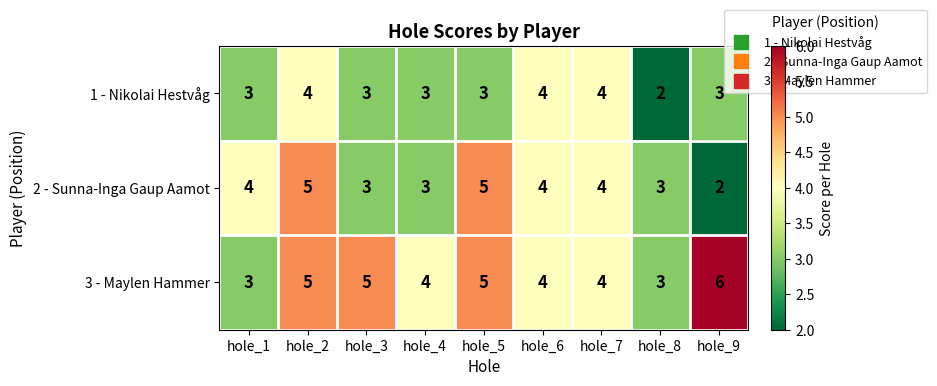

What is the total value across all series at hole_5?

13